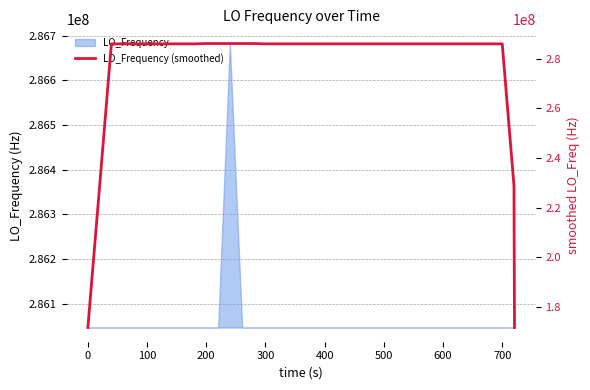

What is the smallest value displayed?

171628200.7